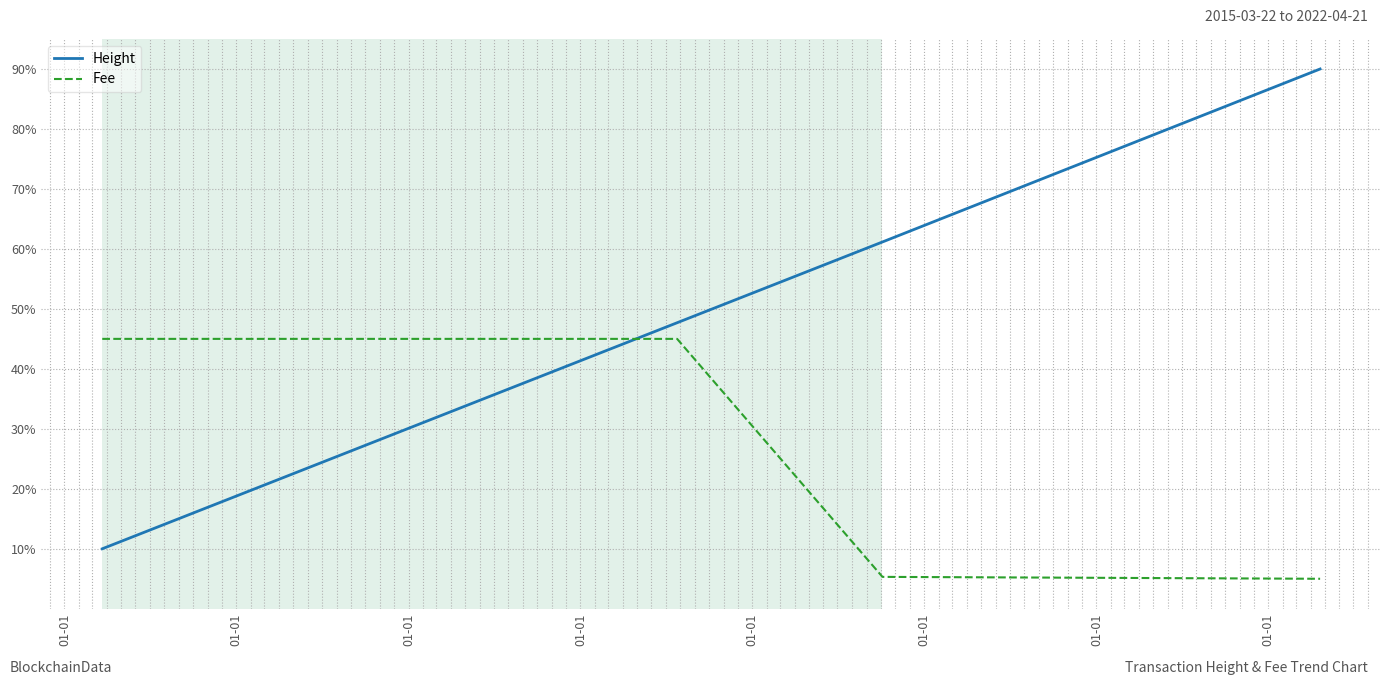

What is the greatest value displayed?

90.0